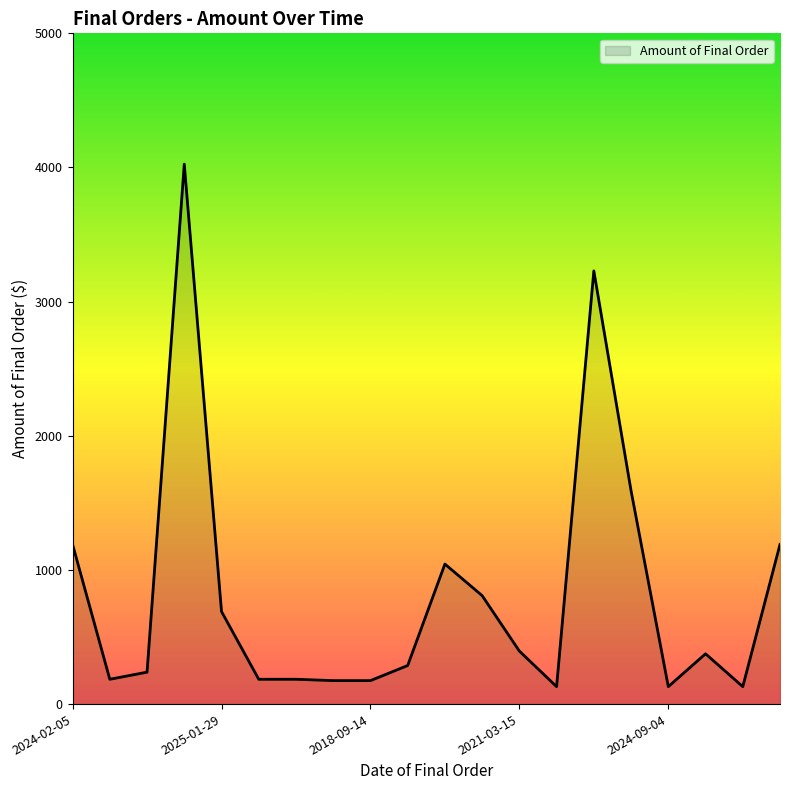

What is the minimum value shown in the chart?

130.0